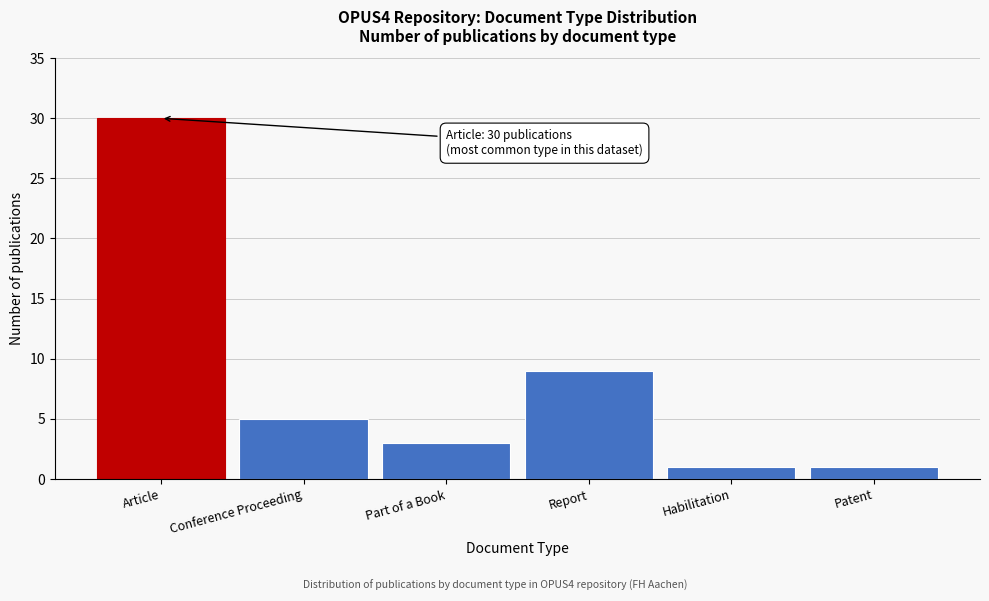

Reading left to right, transcribe all the data shown in this chart.

Article=30	Conference Proceeding=5	Part of a Book=3	Report=9	Habilitation=1	Patent=1